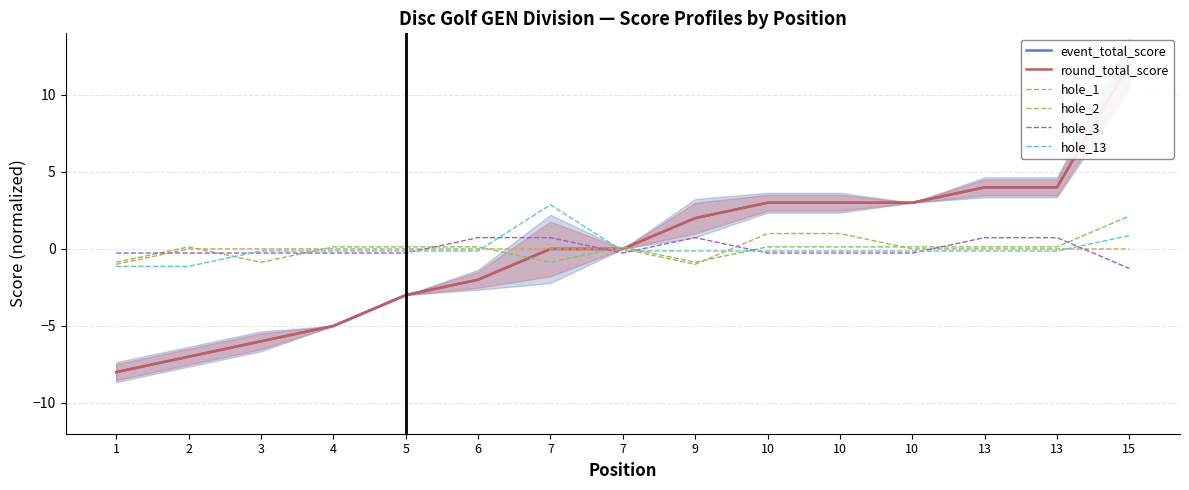

Which series has the largest total across all categories?

hole_3